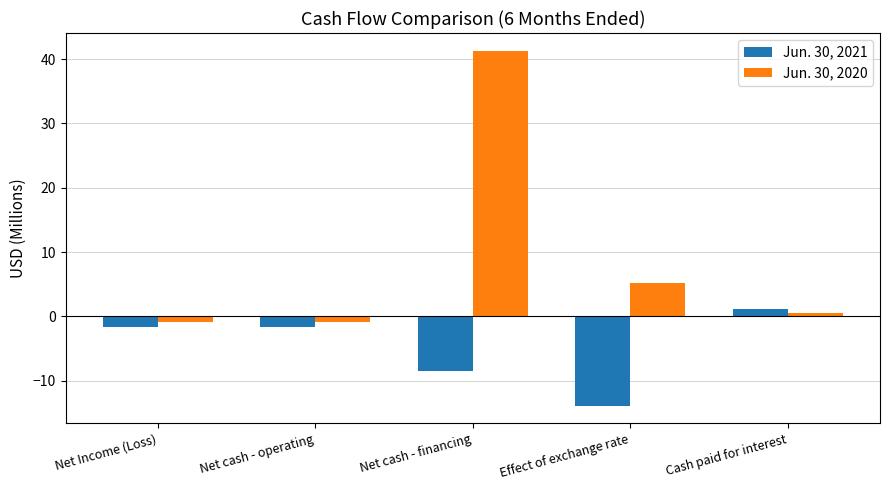

Read the Jun. 30, 2021 value at Cash paid for interest.

1.1